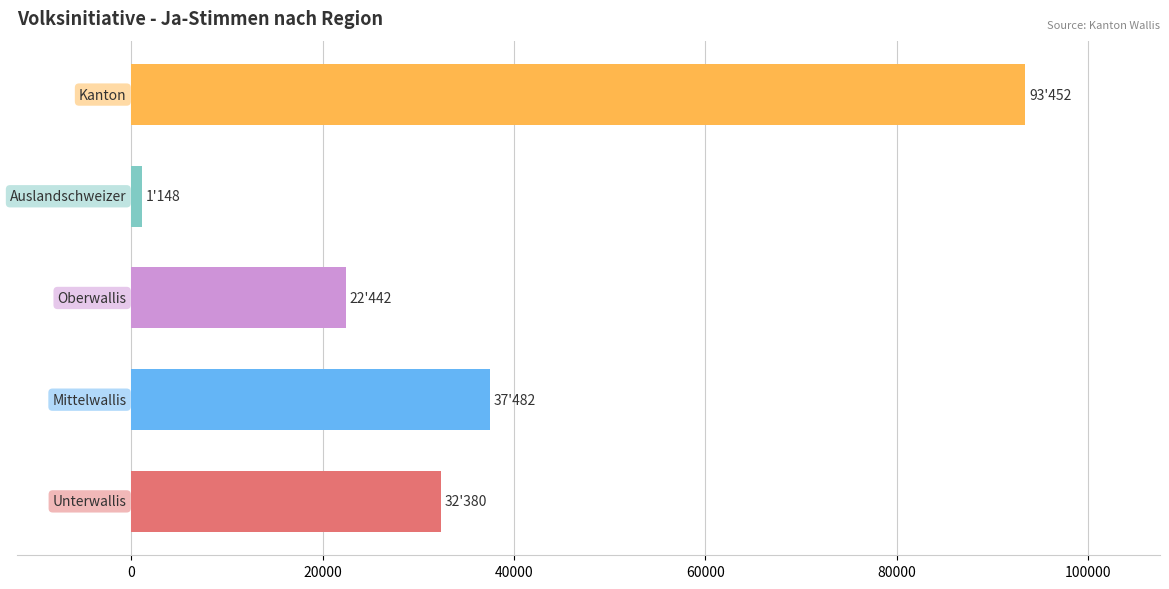

What is the difference between the second highest and second lowest values?

15040